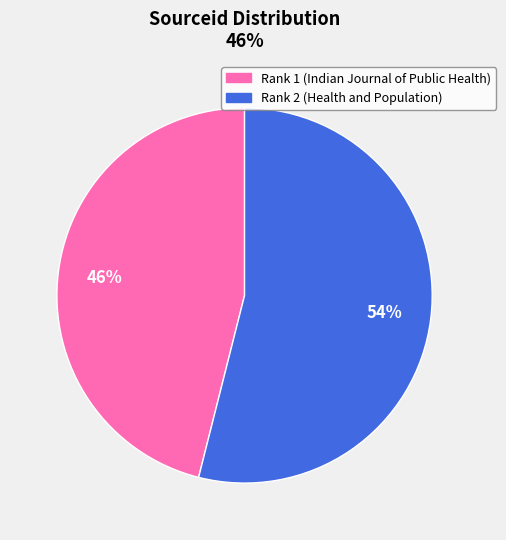

Which category has the biggest portion of the pie?

Rank 2 (Health and Population)